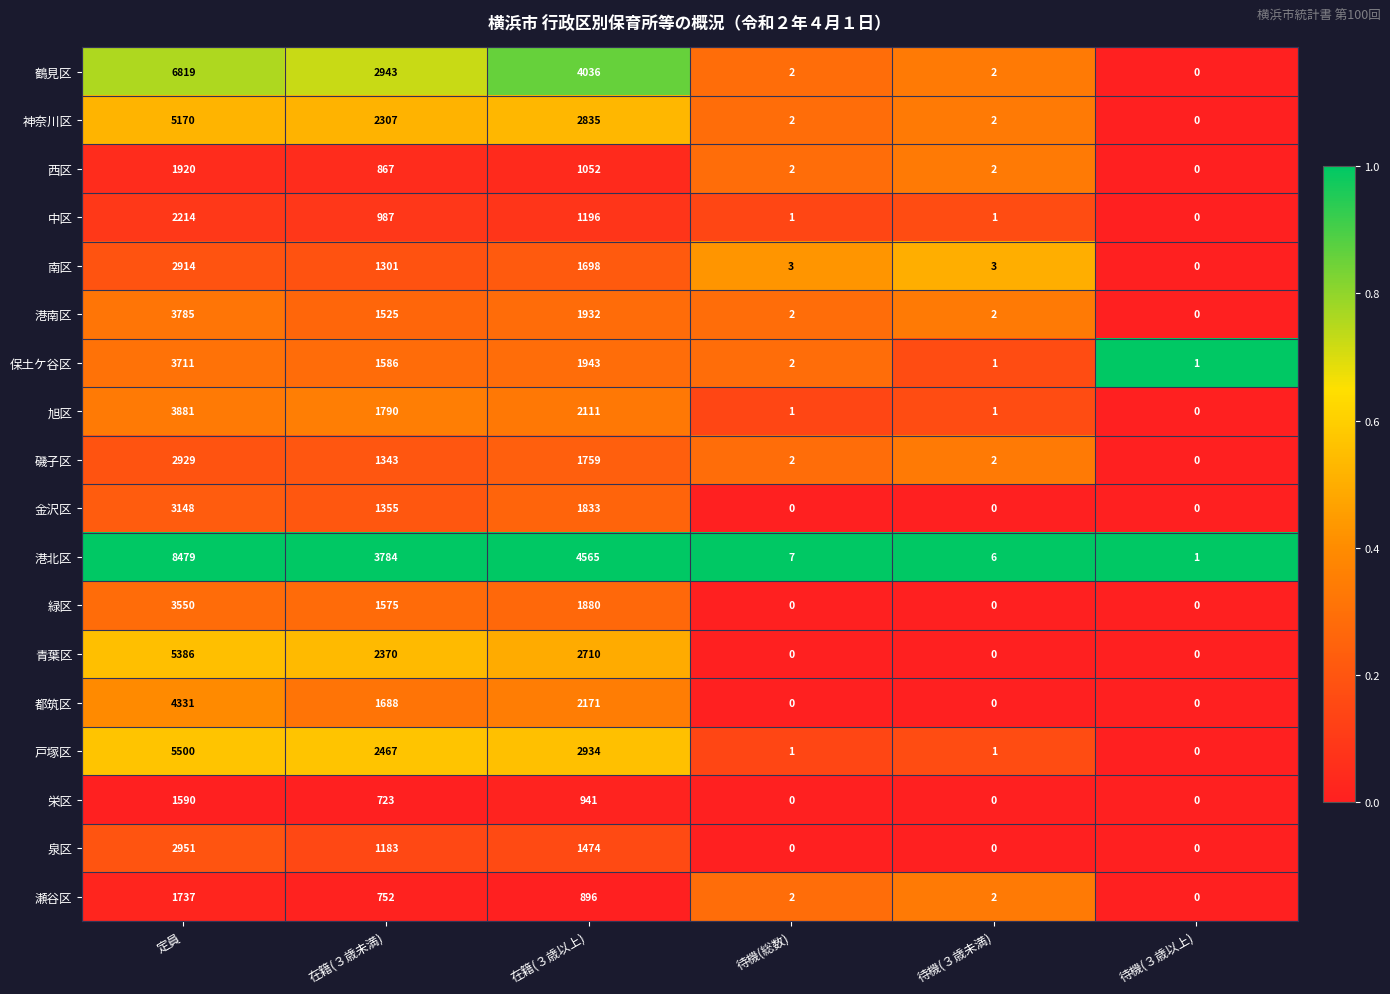

The value of 鶴見区 at 在籍(３歳未満) is 4219. True or false?

False